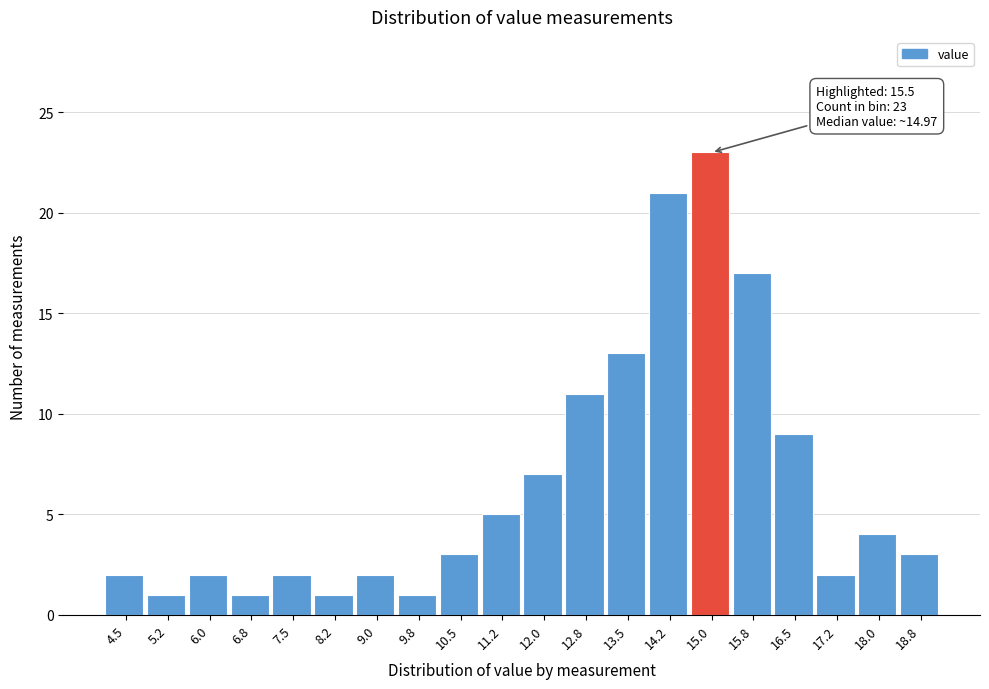

Reading right to left, transcribe all the data shown in this chart.

3	4	2	9	17	23	21	13	11	7	5	3	1	2	1	2	1	2	1	2